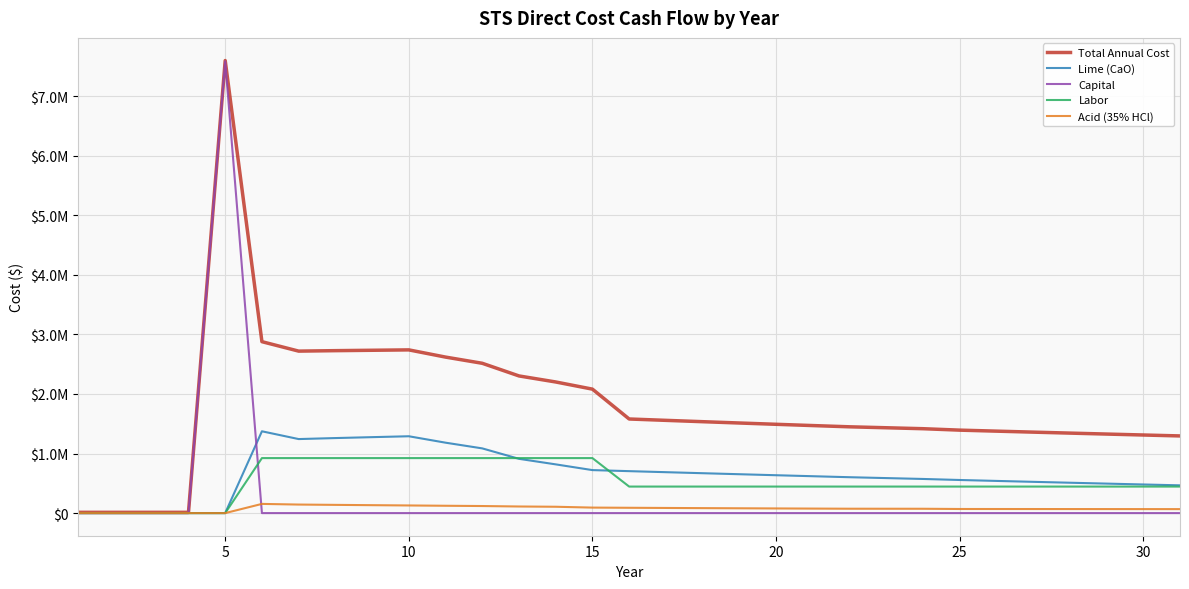

True or false: Total Annual Cost and Acid (35% HCl) intersect in this chart.

False